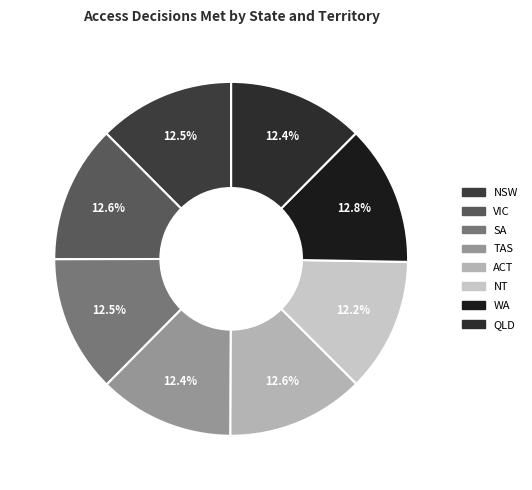

To the nearest percent, what is the combined percentage of TAS and SA?

25%